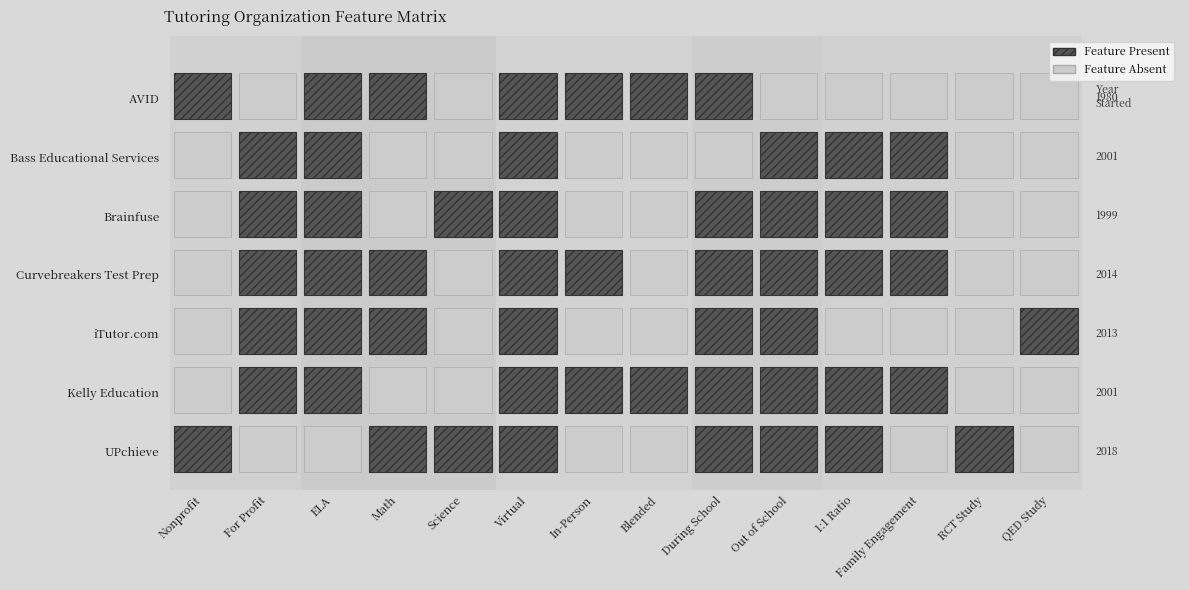

What is the smallest value displayed?

1980